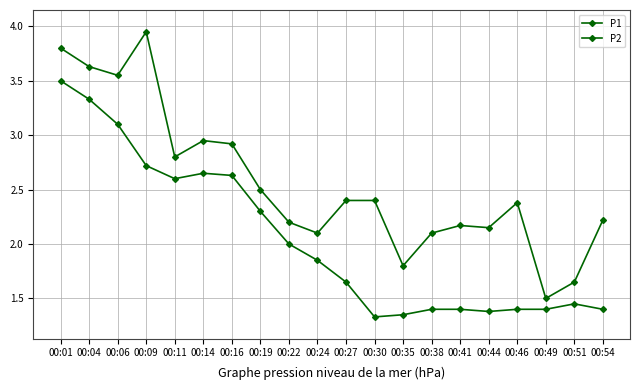

What is the difference between the maximum and minimum values in the P1 series?

2.5